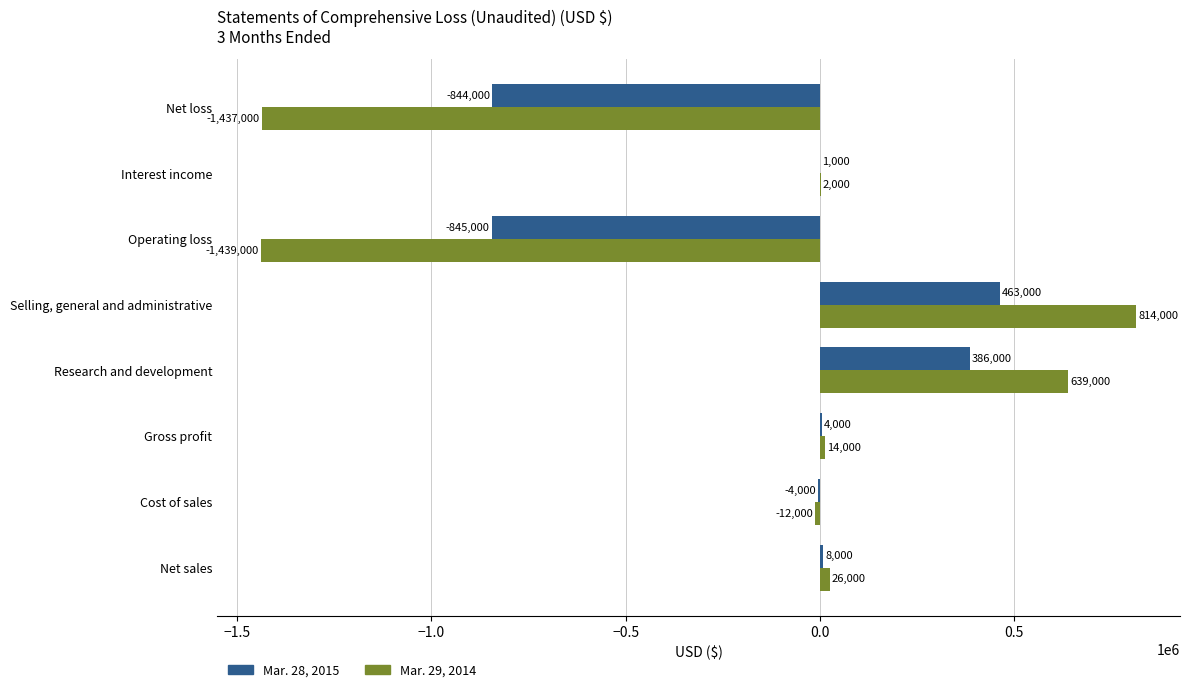

What is the maximum value for Mar. 29, 2014?

814000